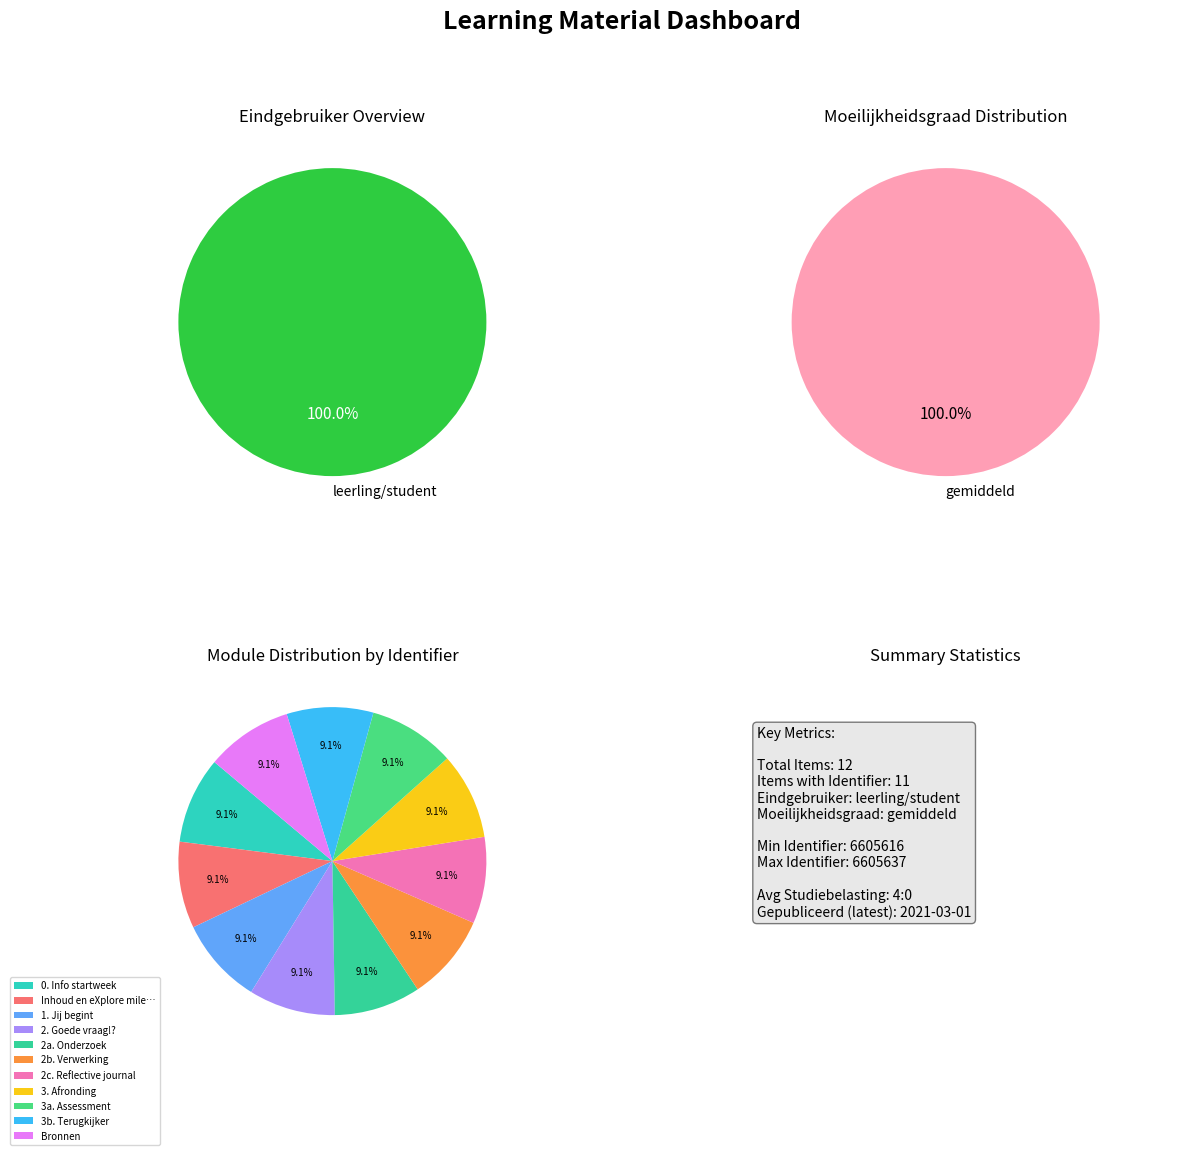

Is there a majority slice in this chart?

No